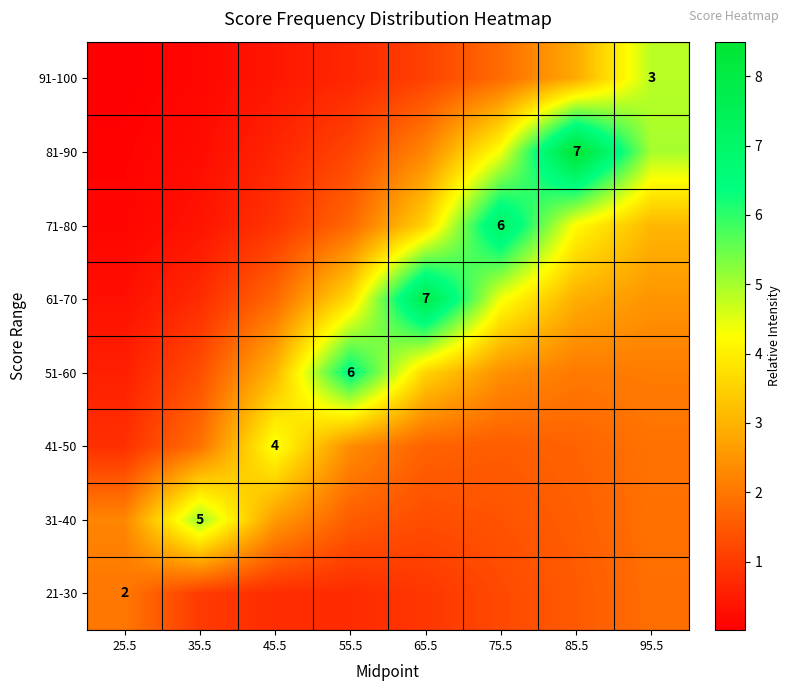

How many values in the 81-90 series exceed 2?

4